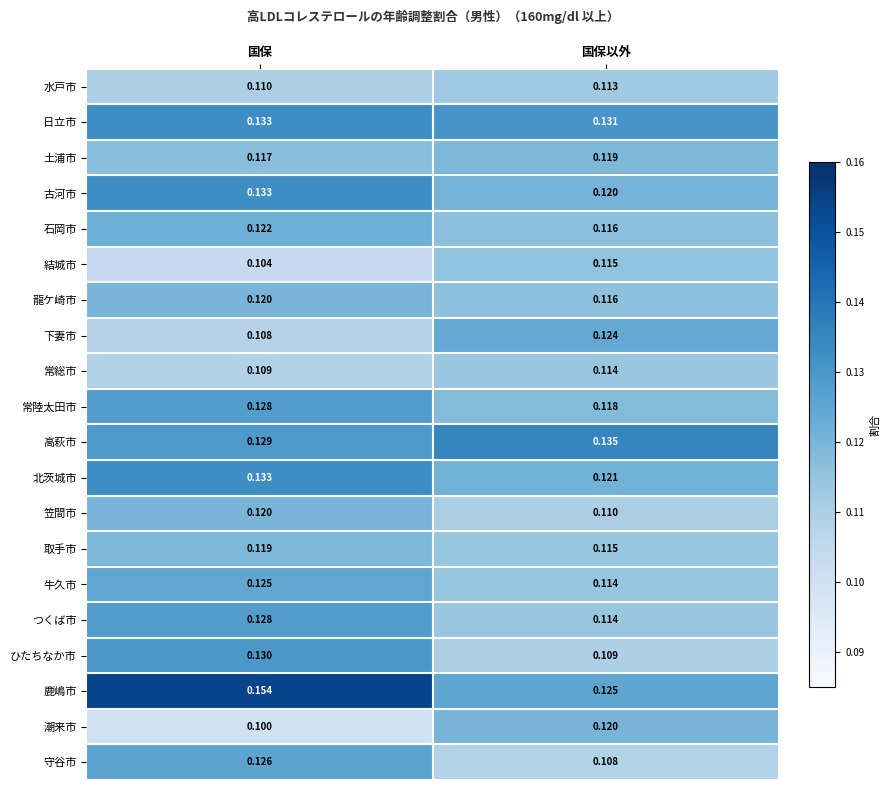

At which label does 土浦市 reach its minimum?

国保